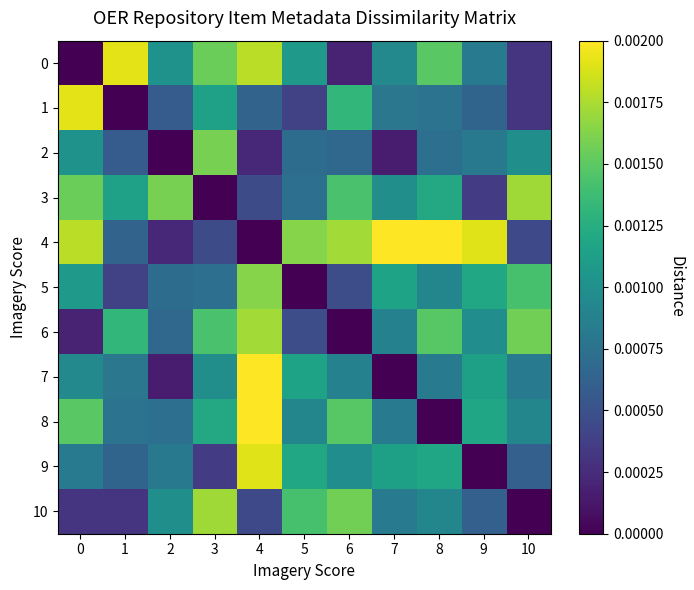

At how many categories does at least one series exceed 0?

11